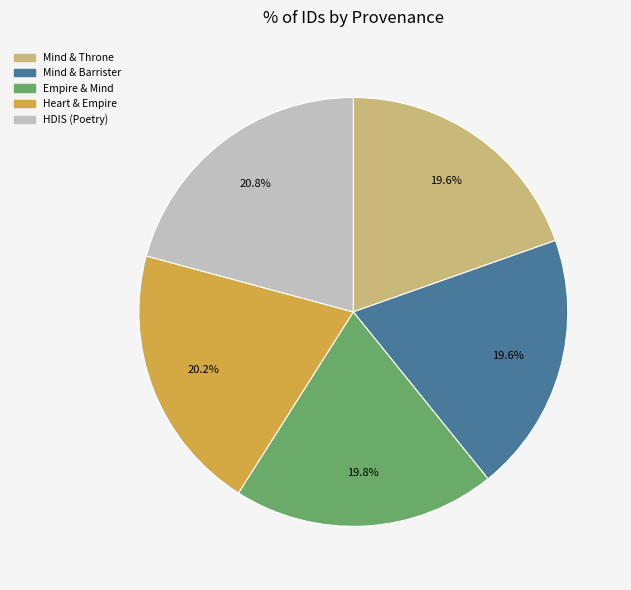

Does any single category account for the majority?

No